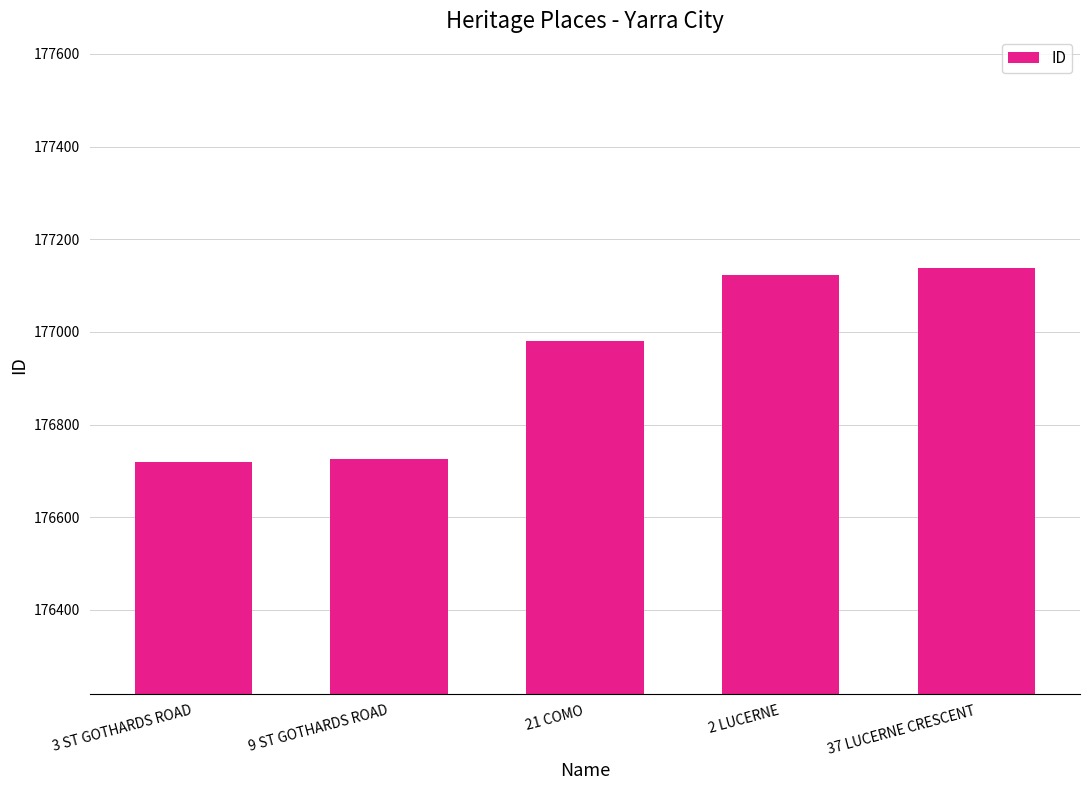

What is the minimum value shown in the chart?

176719